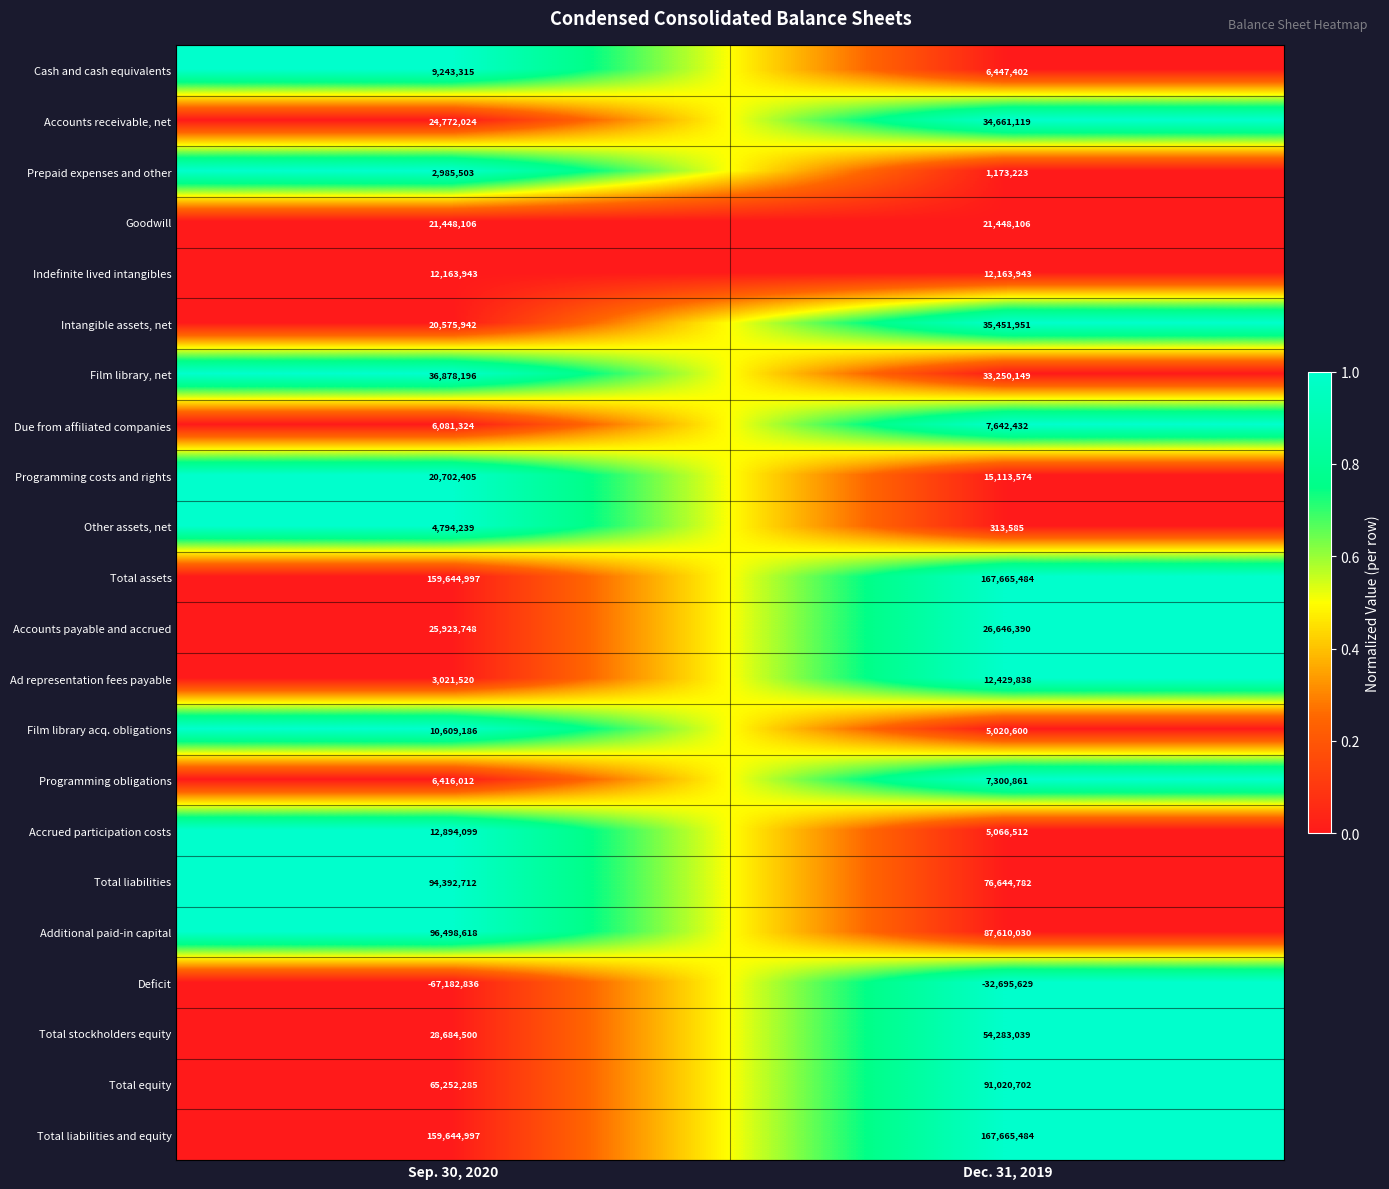

List the labels in order of Accounts receivable, net value, smallest first.

Sep. 30, 2020, Dec. 31, 2019